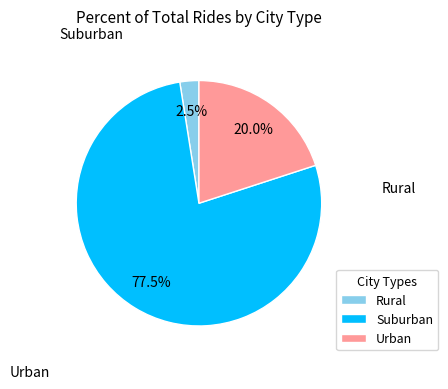

Does Suburban account for over 50% of the chart?

Yes